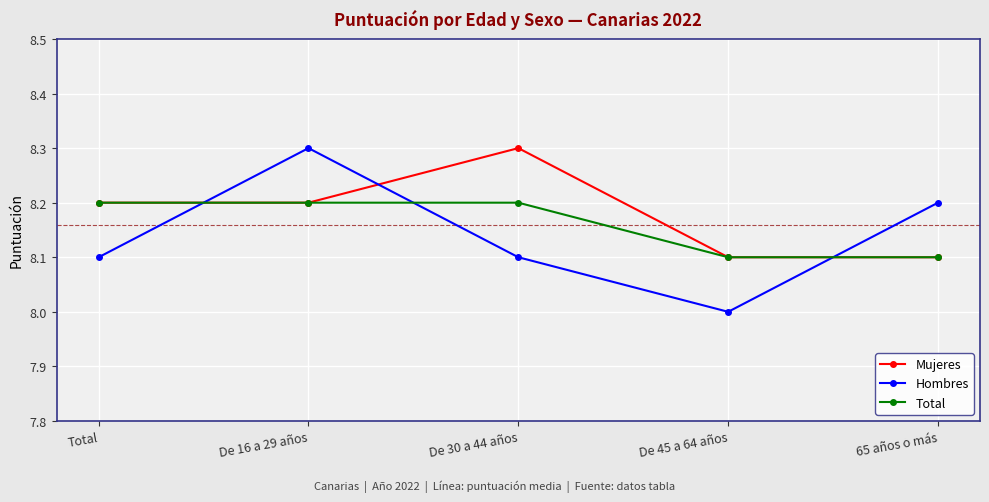

At De 30 a 44 años, list the series in order from smallest to largest.

Hombres, Total, Mujeres